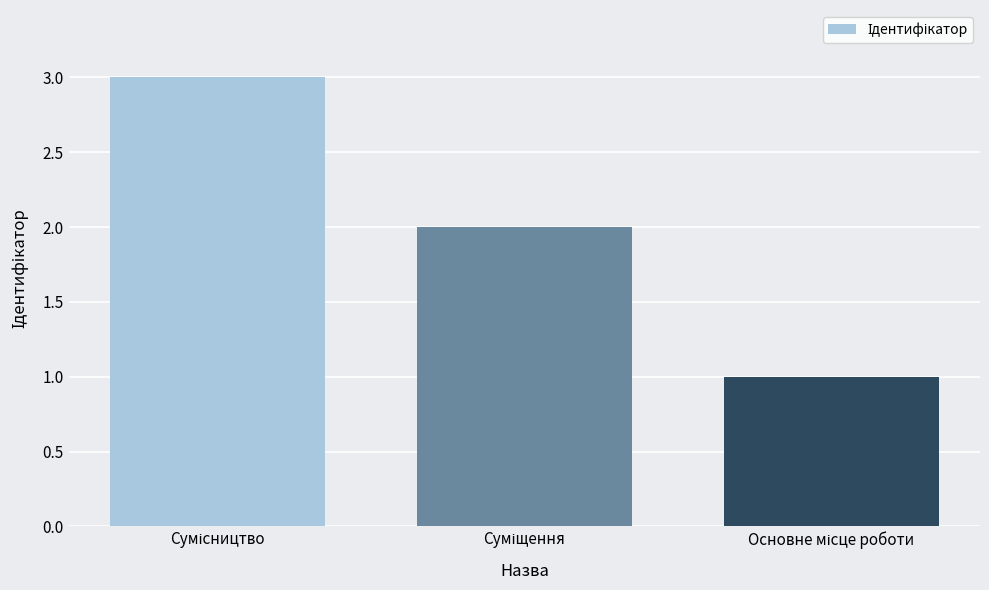

What is the maximum value shown in the chart?

3